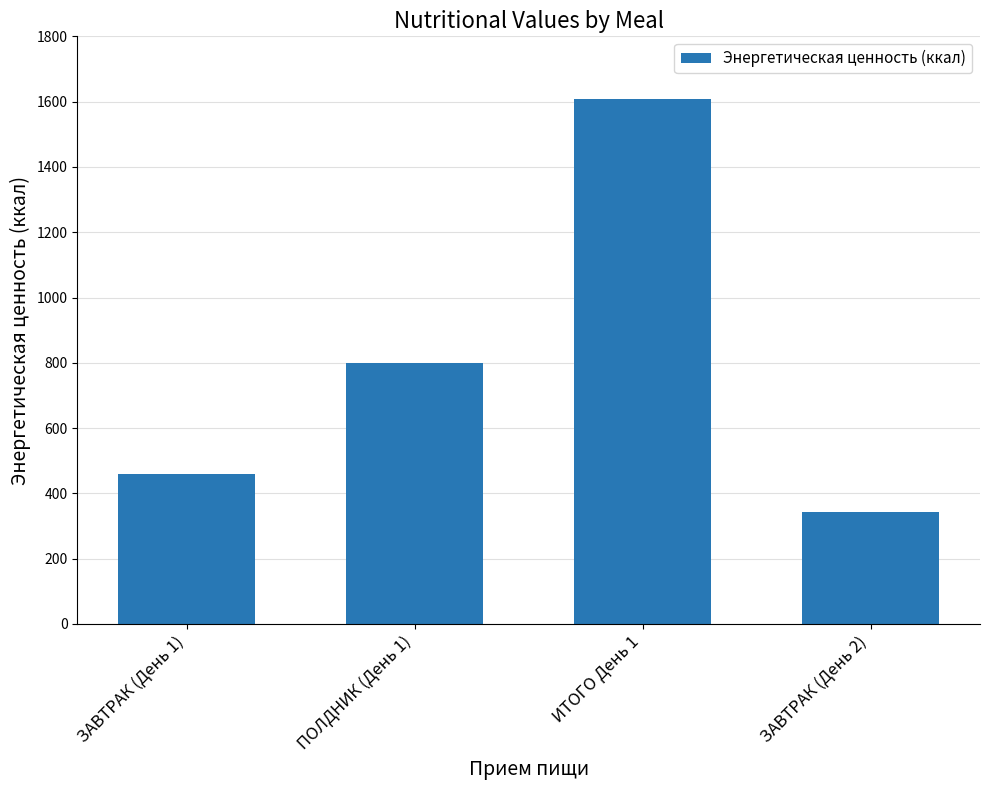

What is the sum of the values at ЗАВТРАК (День 2) and ЗАВТРАК (День 1)?

802.3